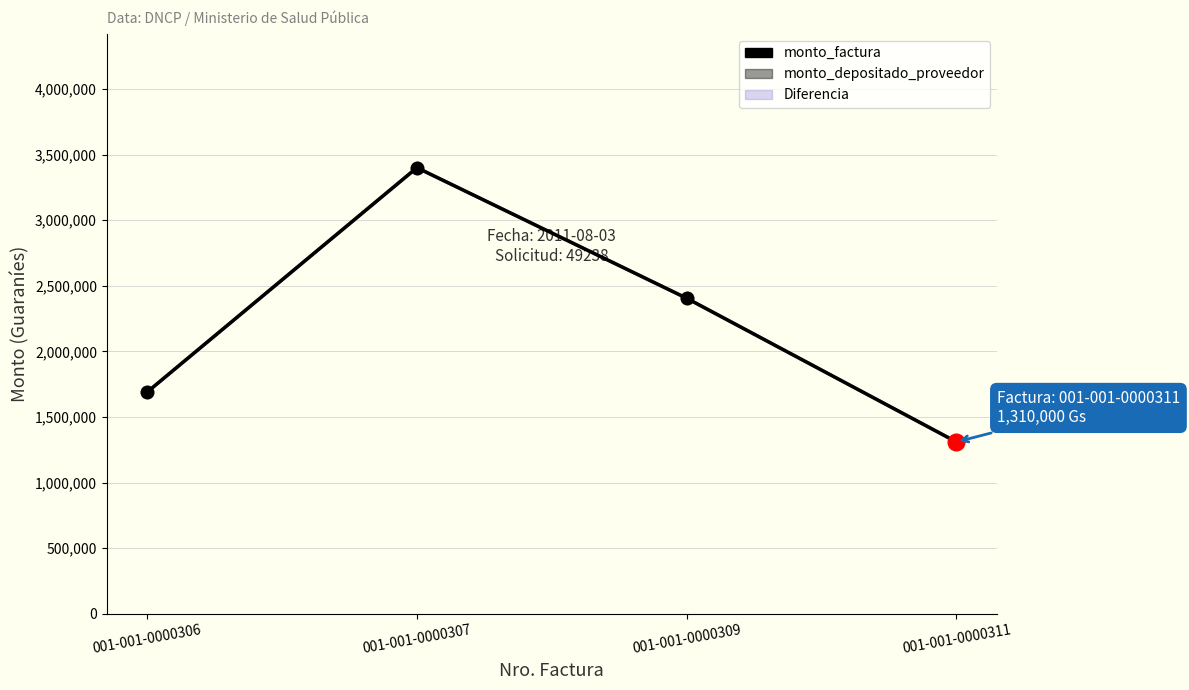

At how many categories does at least one series exceed 3190788?

1